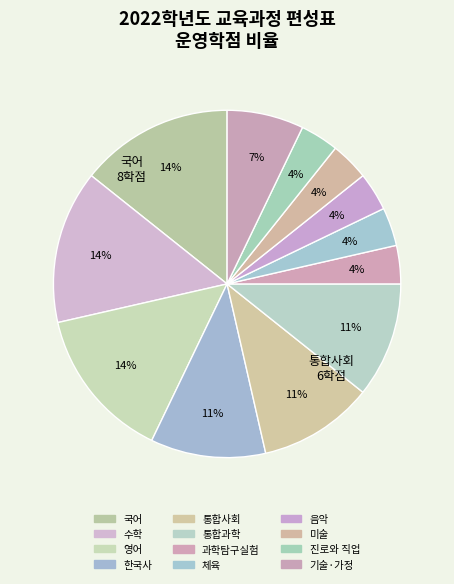

How many slices are in this pie chart?

12